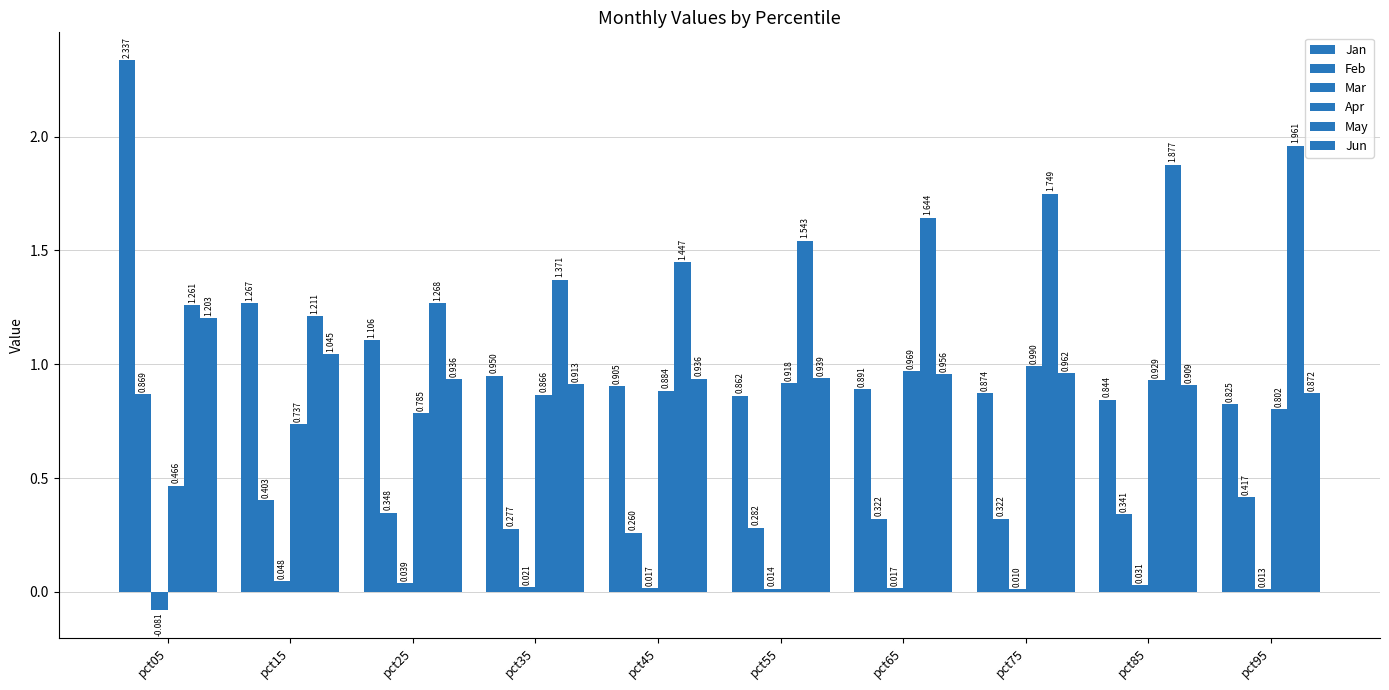

How many bars are there in total?

60